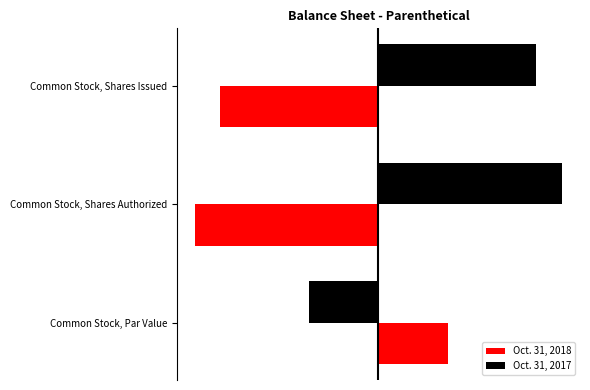

What are all the series names shown in the legend?

Oct. 31, 2018, Oct. 31, 2017